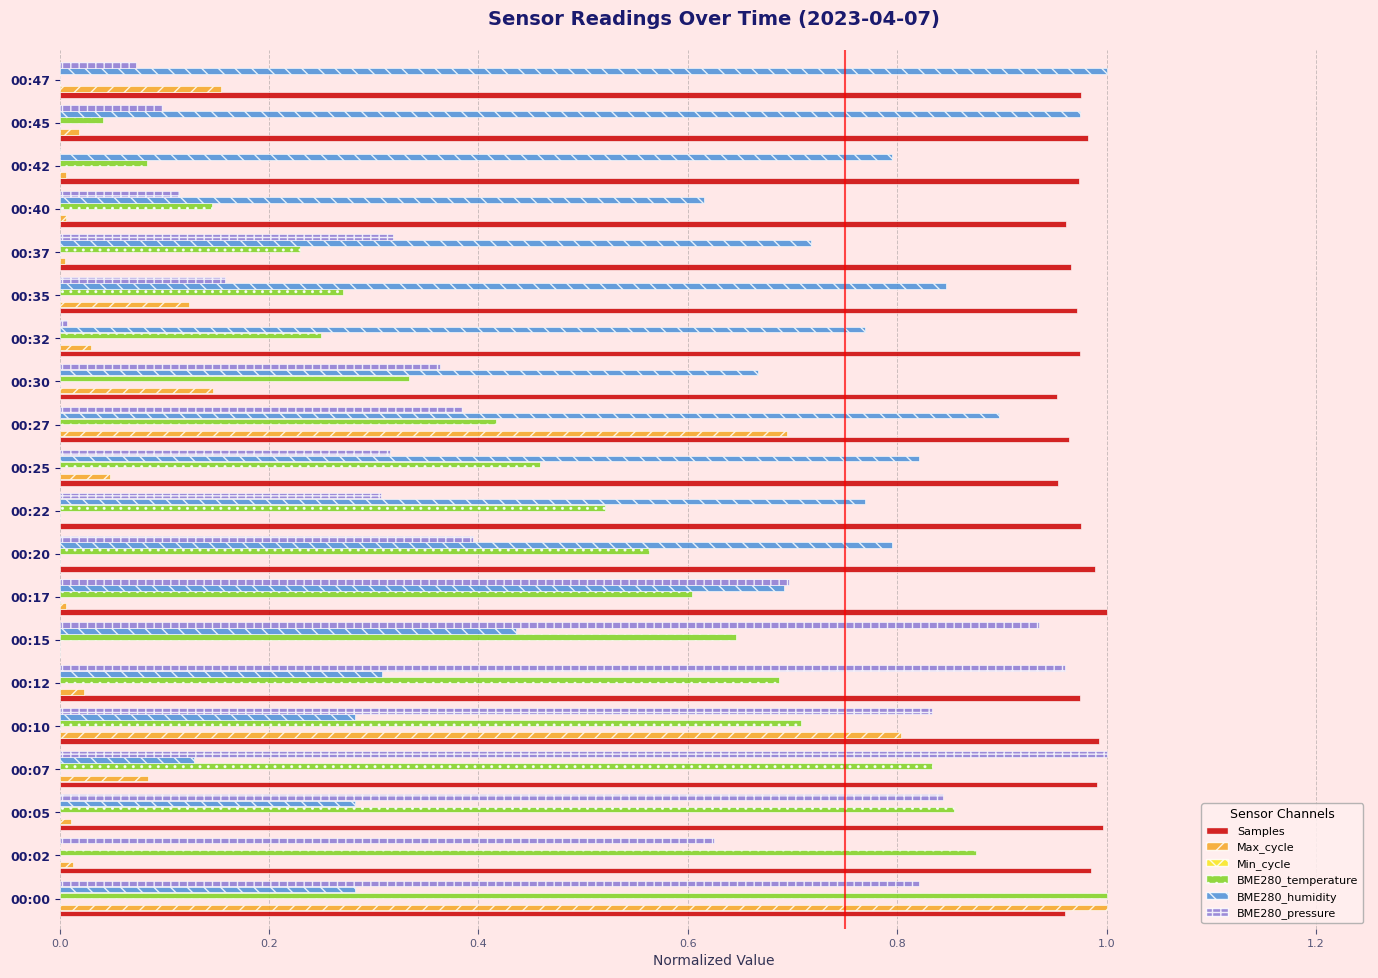

Which series changed the most between 00:00 and 00:22?

Max_cycle